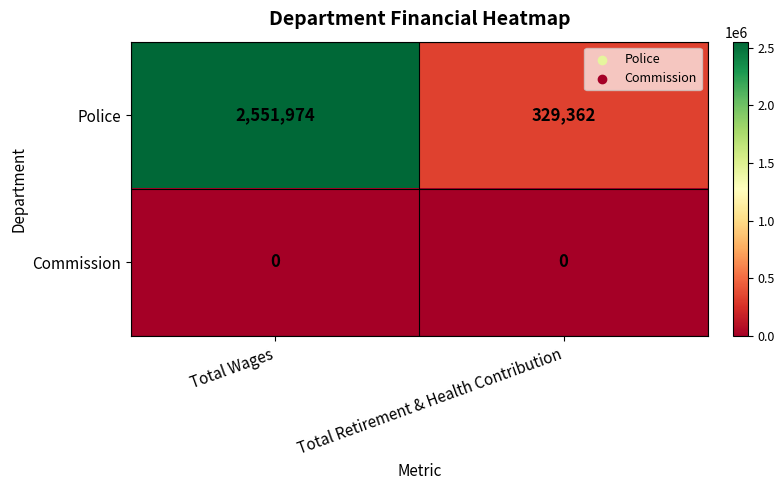

Which series has the largest total across all categories?

Police